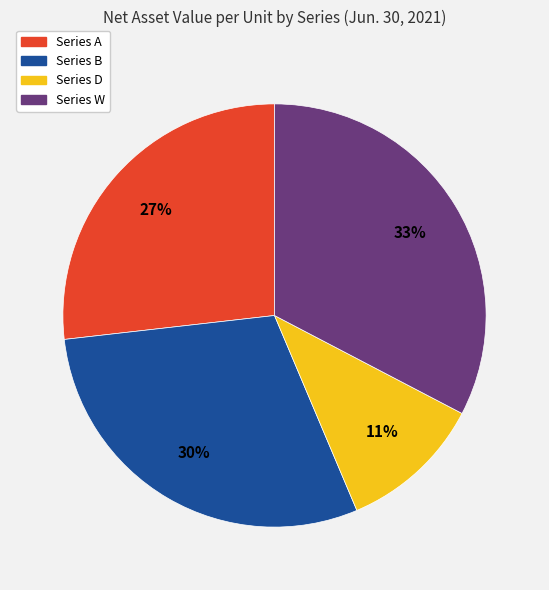

What percentage is the Series D slice, to the nearest percent?

11%